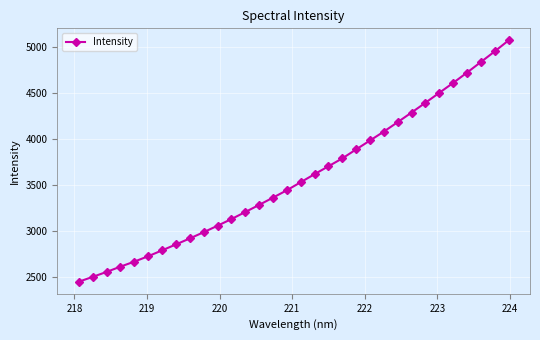

True or false: there are more than 1 points higher than both neighbors.

False